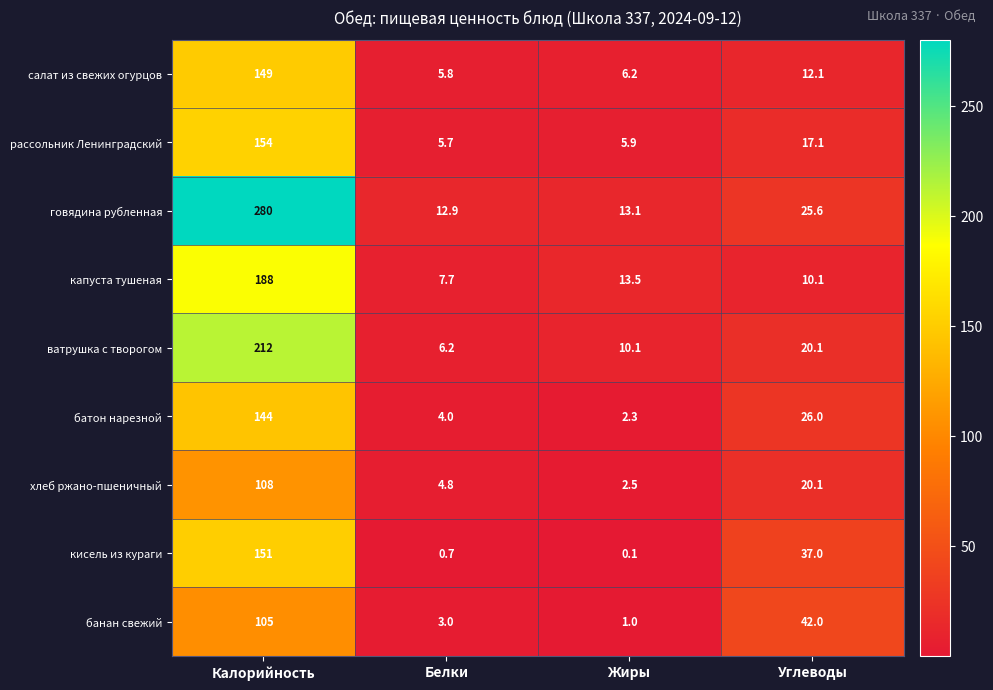

At how many categories does at least one series exceed 210?

1